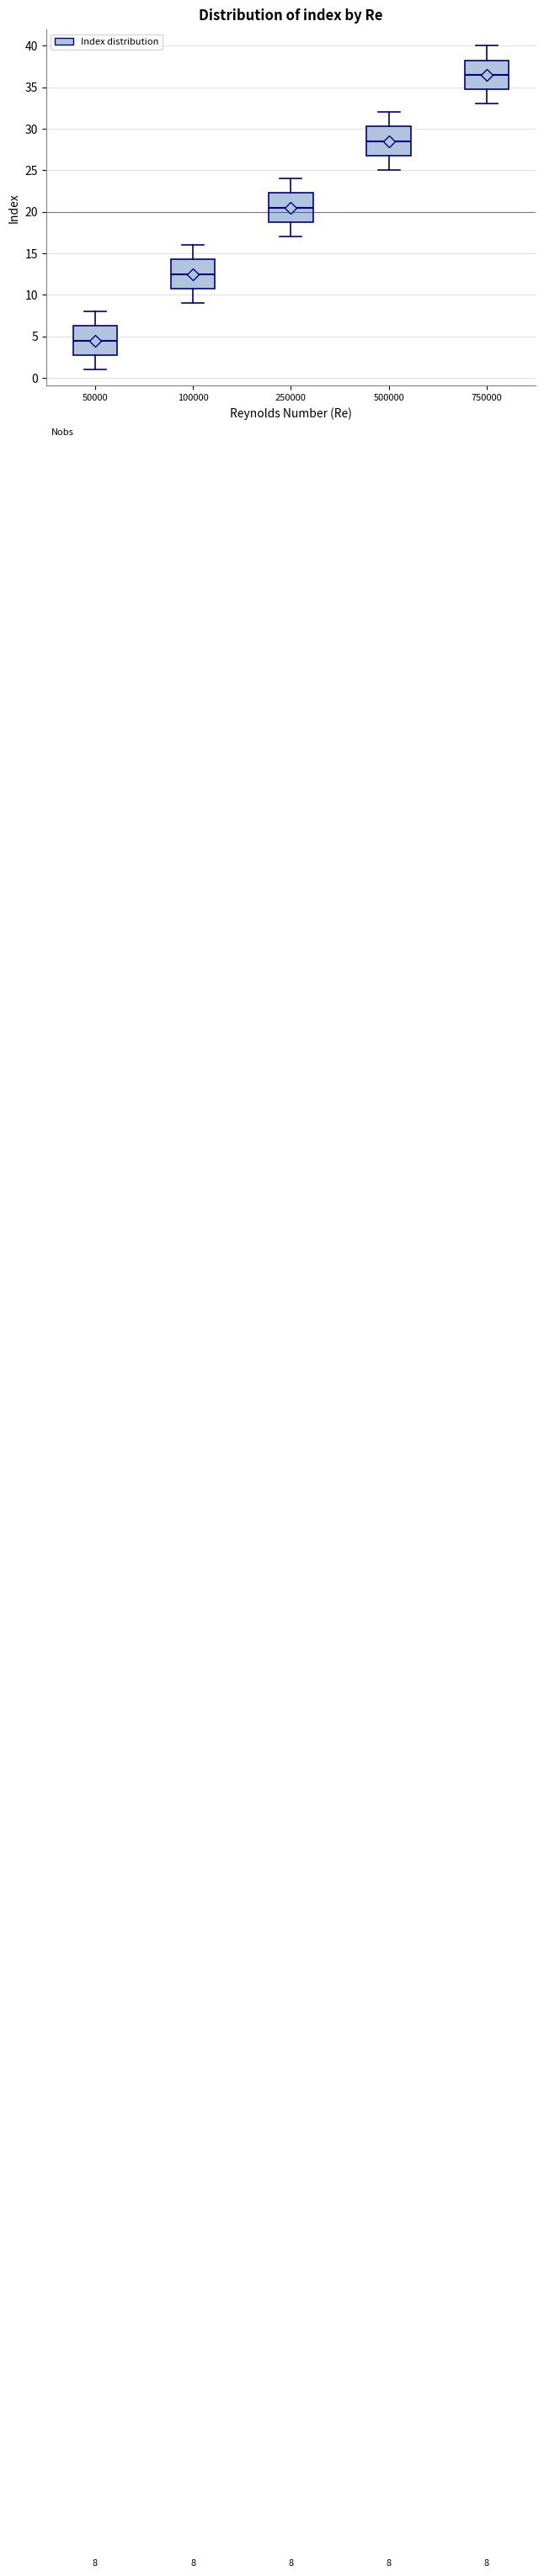

Which box's median line is the lowest?

50000